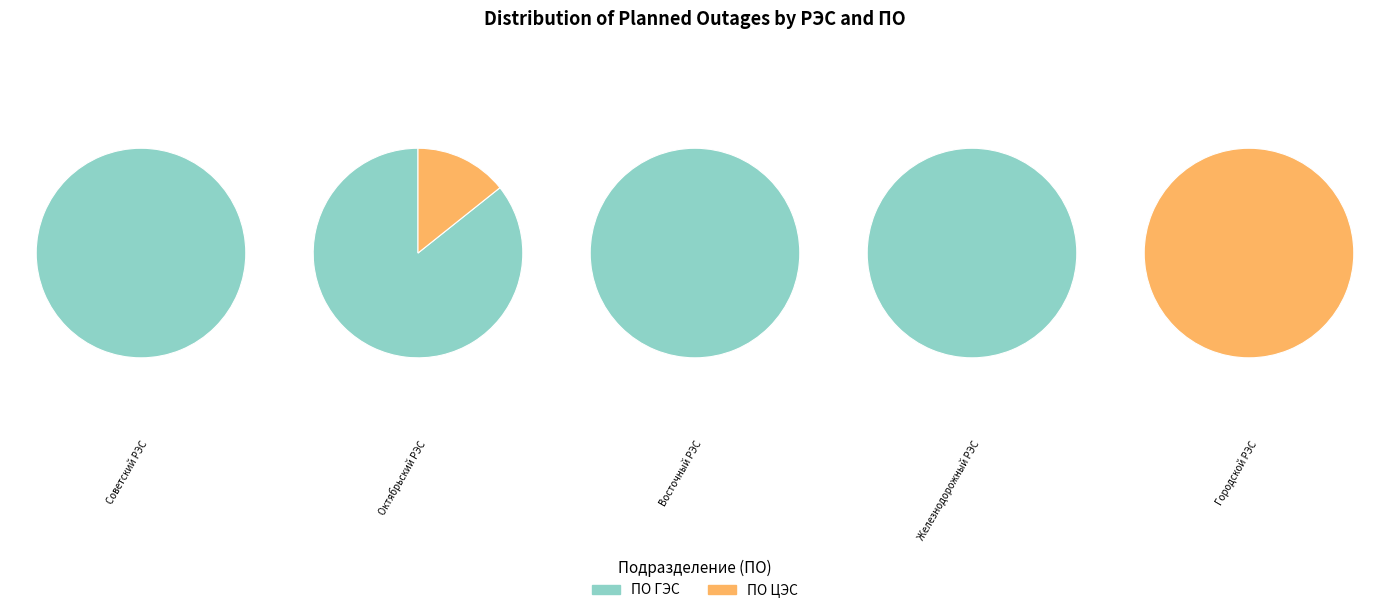

To the nearest percent, what percentage of the pie is Восточный РЭС?

22%